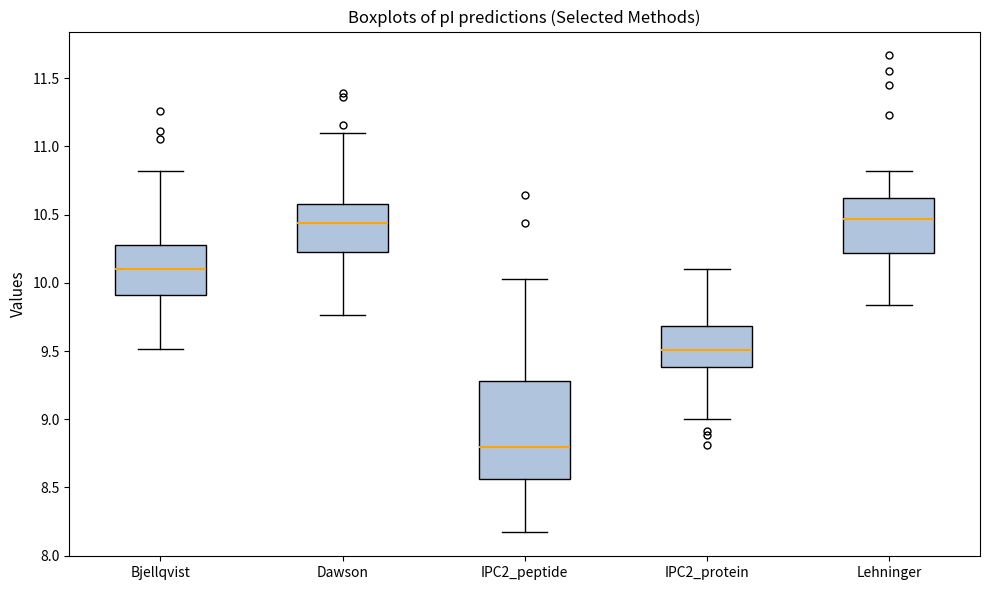

Reading left to right, transcribe this box plot: for each box, give where its median line is, the range the box spans, and where its two whiskers end, as read against the y-axis. The values are not printed on the chart, so give them approximately, as read against the axis.

Bjellqvist: median 10.10, box 9.90 to 10.30, whiskers 9.50 to 10.80
Dawson: median 10.45, box 10.25 to 10.60, whiskers 9.75 to 11.10
IPC2_peptide: median 8.80, box 8.55 to 9.30, whiskers 8.15 to 10.05
IPC2_protein: median 9.50, box 9.40 to 9.70, whiskers 9.00 to 10.10
Lehninger: median 10.45, box 10.20 to 10.60, whiskers 9.85 to 10.80